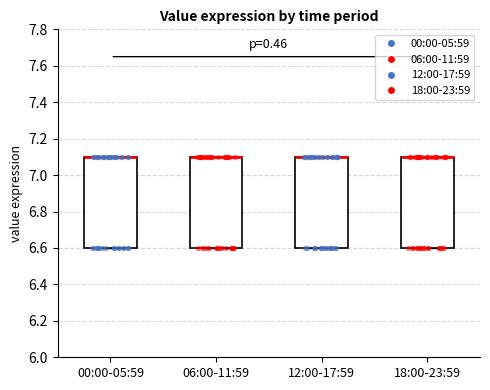

Reading left to right, read every box against the y-axis: the position of its median line, the range the box covers, and the ends of its whiskers. The values are not printed on the chart, so give them approximately, as read against the axis.

00:00-05:59: median 7.1 (drawn on the box's upper edge), box 6.6 to 7.1, whiskers 6.6 to 7.1
06:00-11:59: median 7.1 (drawn on the box's upper edge), box 6.6 to 7.1, whiskers 6.6 to 7.1
12:00-17:59: median 7.1 (drawn on the box's upper edge), box 6.6 to 7.1, whiskers 6.6 to 7.1
18:00-23:59: median 7.1 (drawn on the box's upper edge), box 6.6 to 7.1, whiskers 6.6 to 7.1